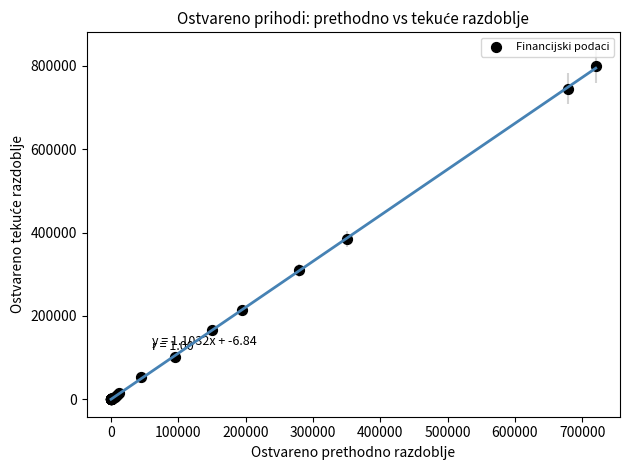

What Y value in the scatter plot is closest to 399603?

385000.0